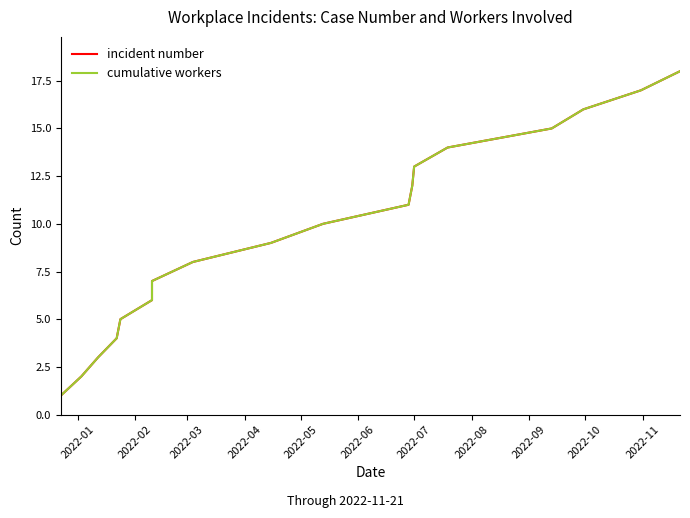

Which series has the largest range (max minus min)?

incident number